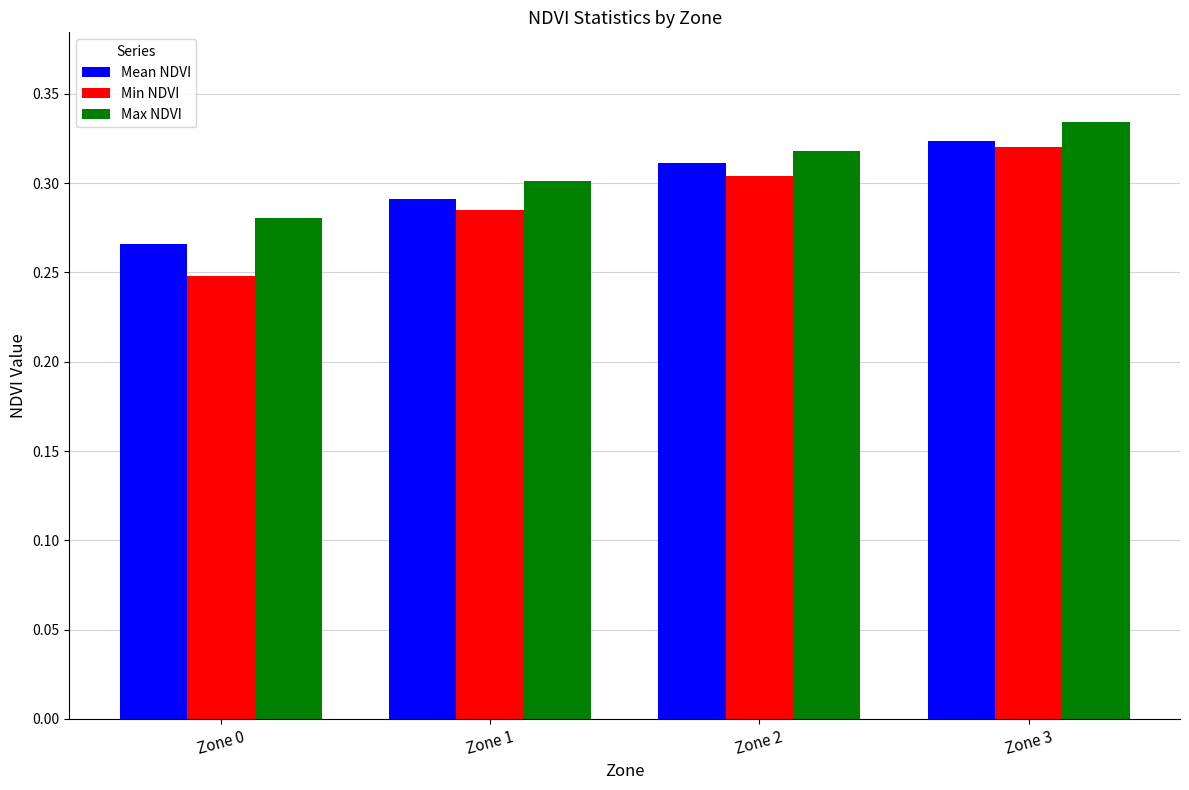

List the series in order of their overall mean, lowest first.

Min NDVI, Mean NDVI, Max NDVI